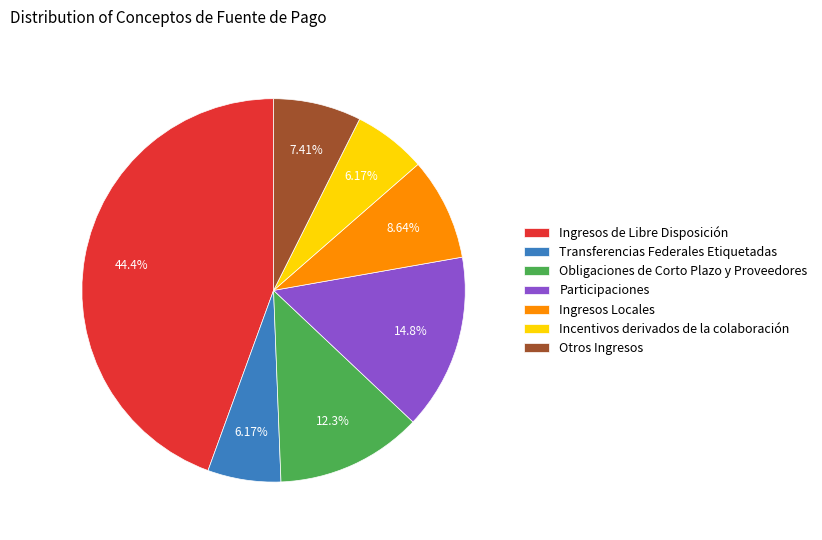

Is Incentivos derivados de la colaboración the majority of the pie?

No